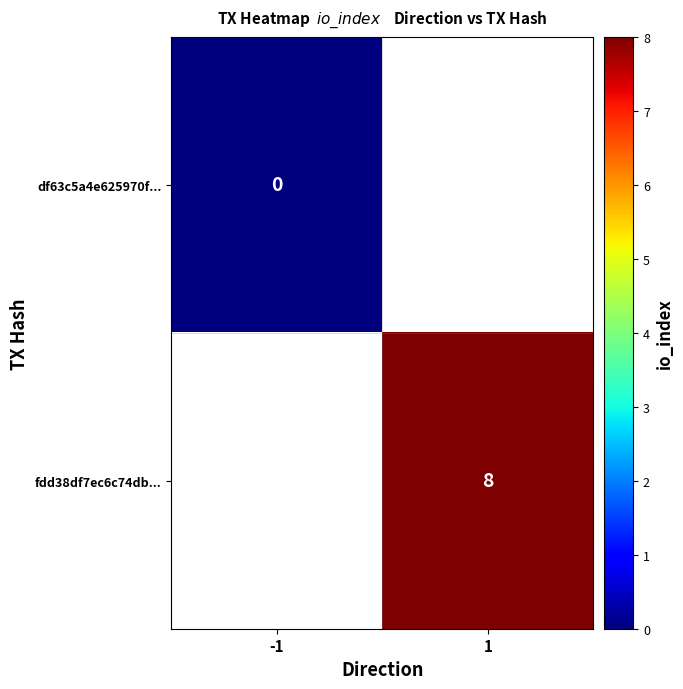

The value of fdd38df7ec6c74db... at 1 is 4. True or false?

False